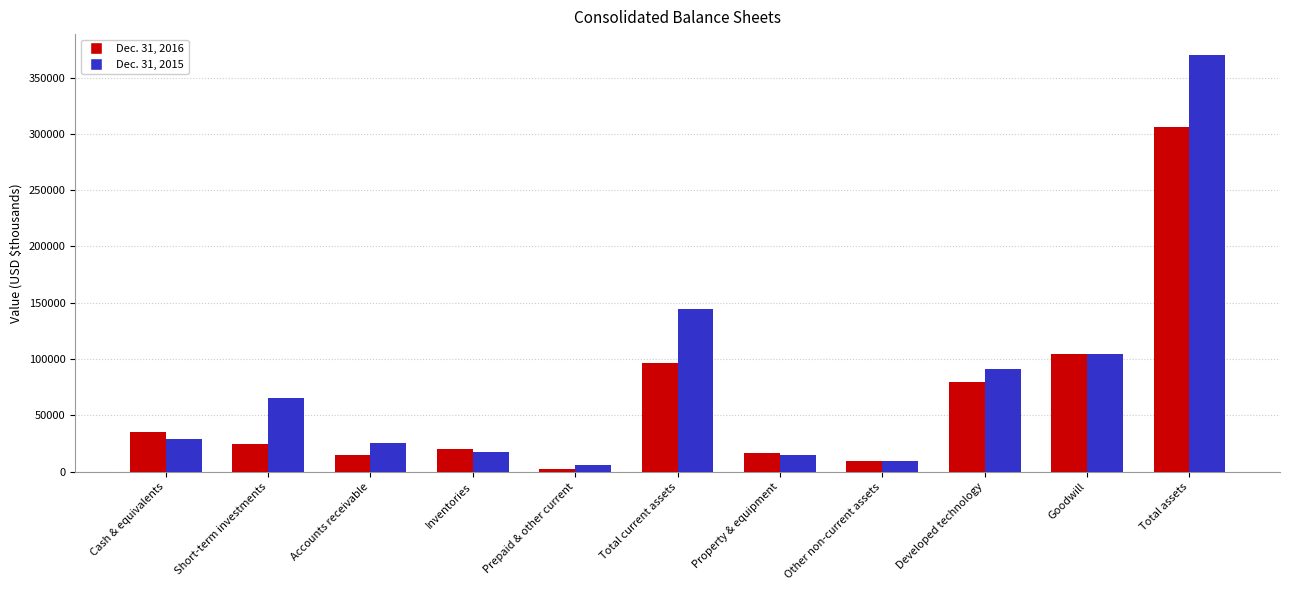

What is the difference between the maximum and second lowest values in the Dec. 31, 2016 series?

297104